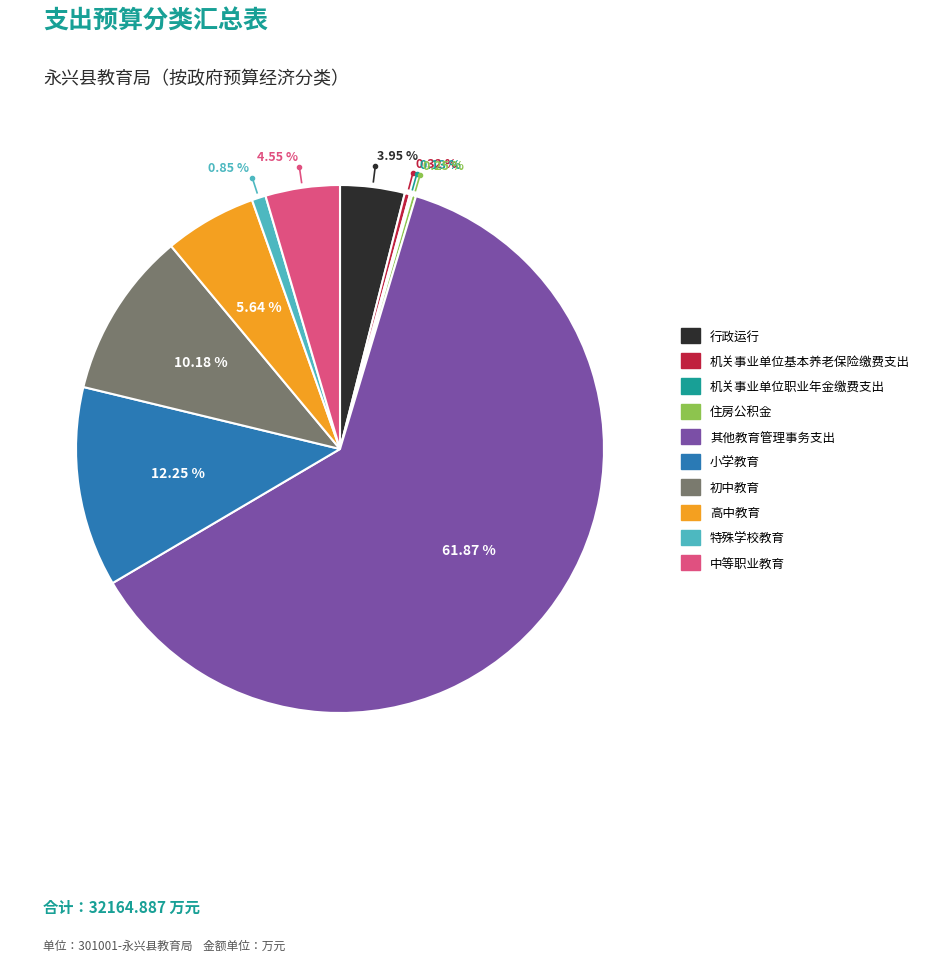

Combined, what portion of the pie is 机关事业单位基本养老保险缴费支出 and 中等职业教育?

4.9%